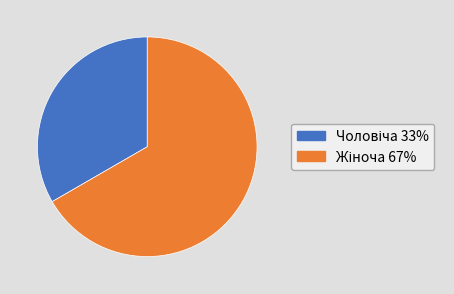

Is there a majority slice in this chart?

Yes